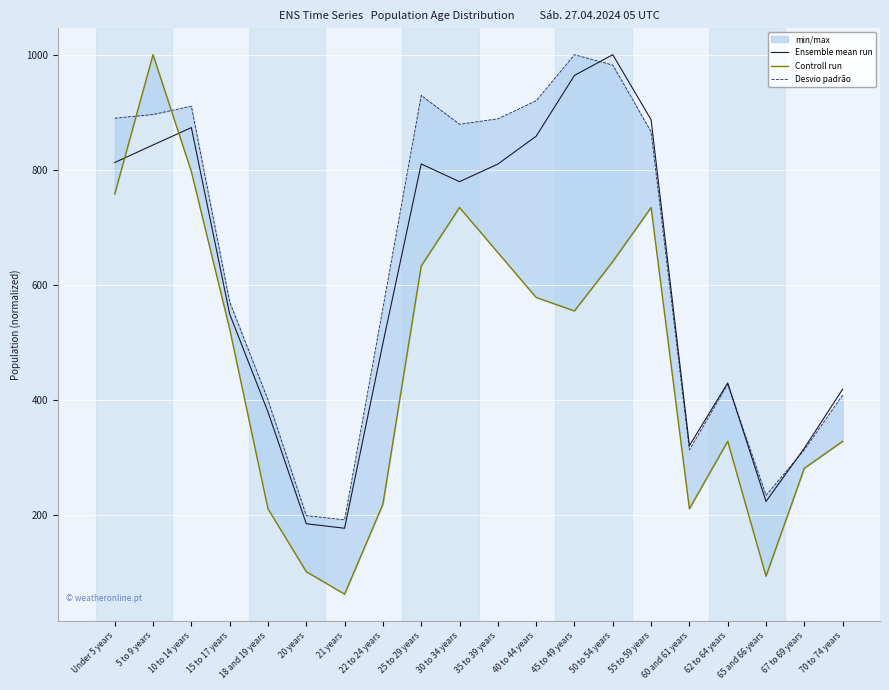

How many data points in Ensemble mean run are above 779?

10